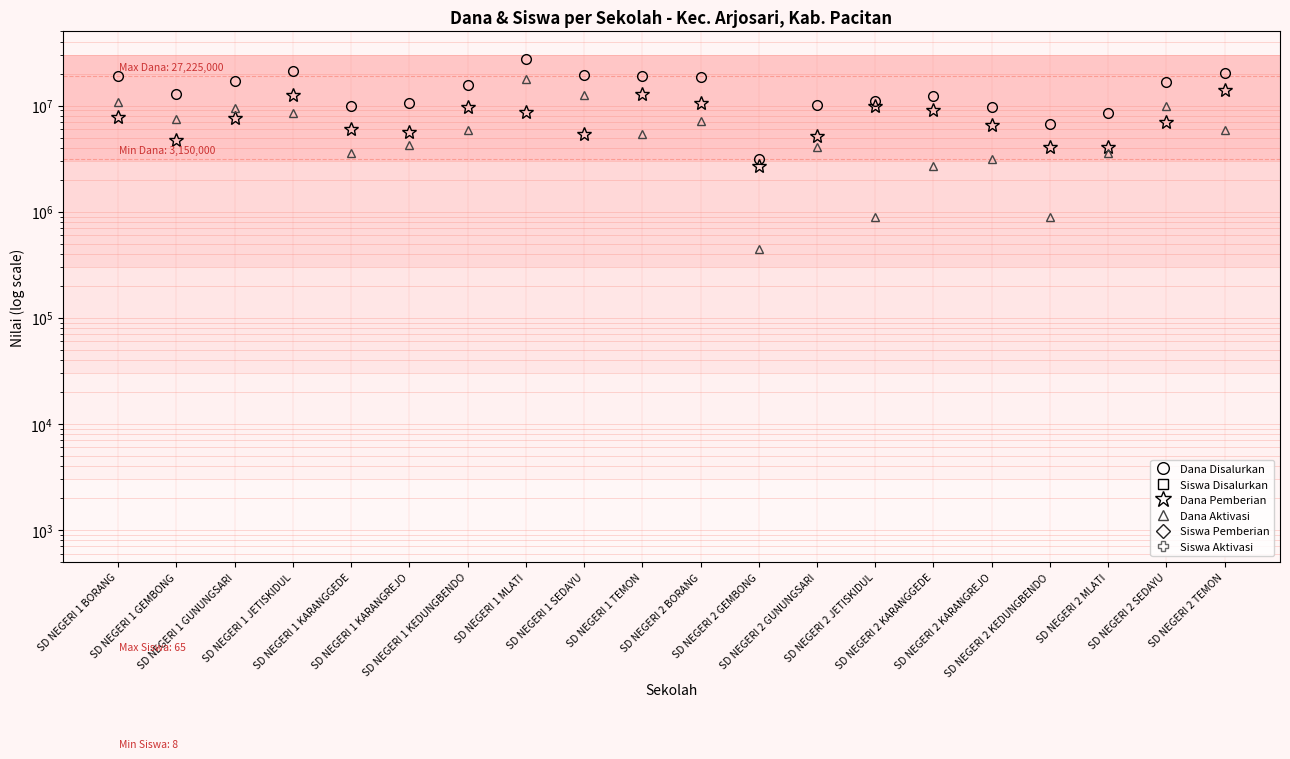

At which label is Siswa Disalurkan closest to 36?

SD NEGERI 1 KEDUNGBENDO